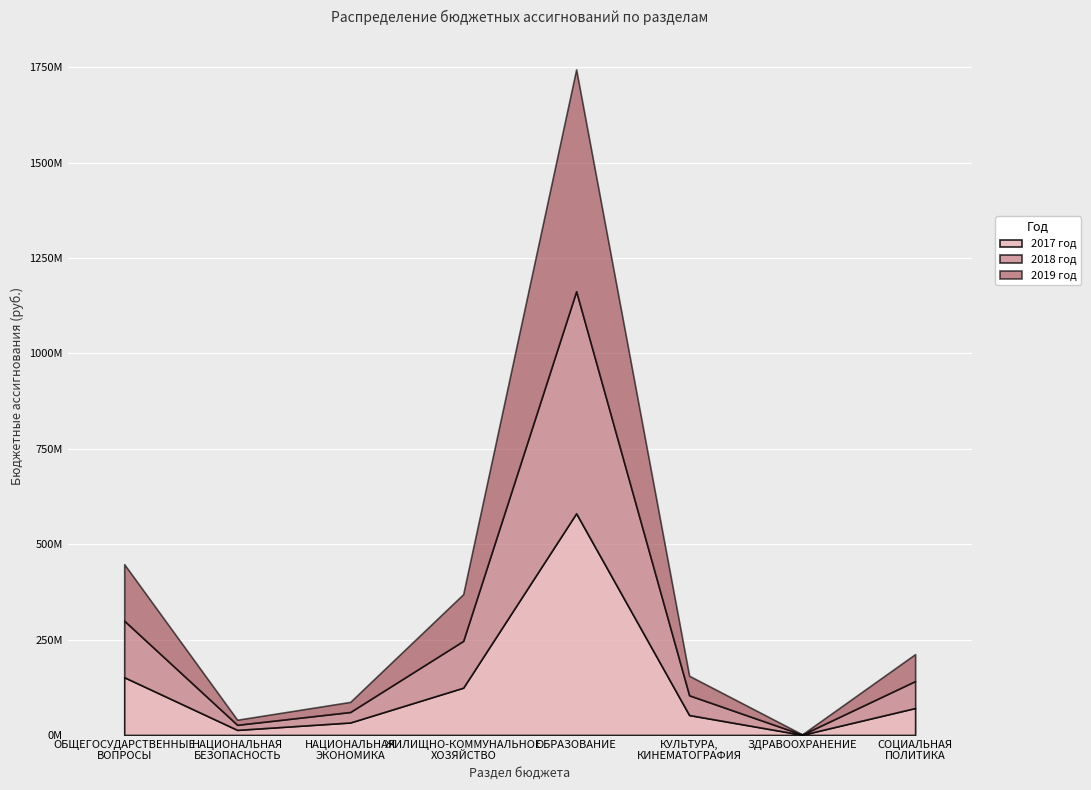

What is the sum of the 2017 год values at НАЦИОНАЛЬНАЯ
БЕЗОПАСНОСТЬ and ОБРАЗОВАНИЕ?

594345523